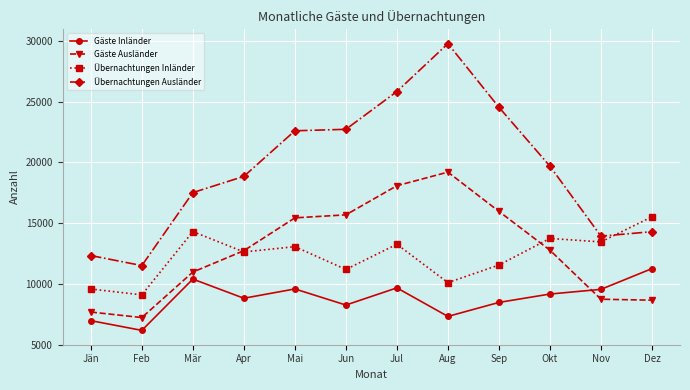

Which label corresponds to the largest value in the chart?

Aug